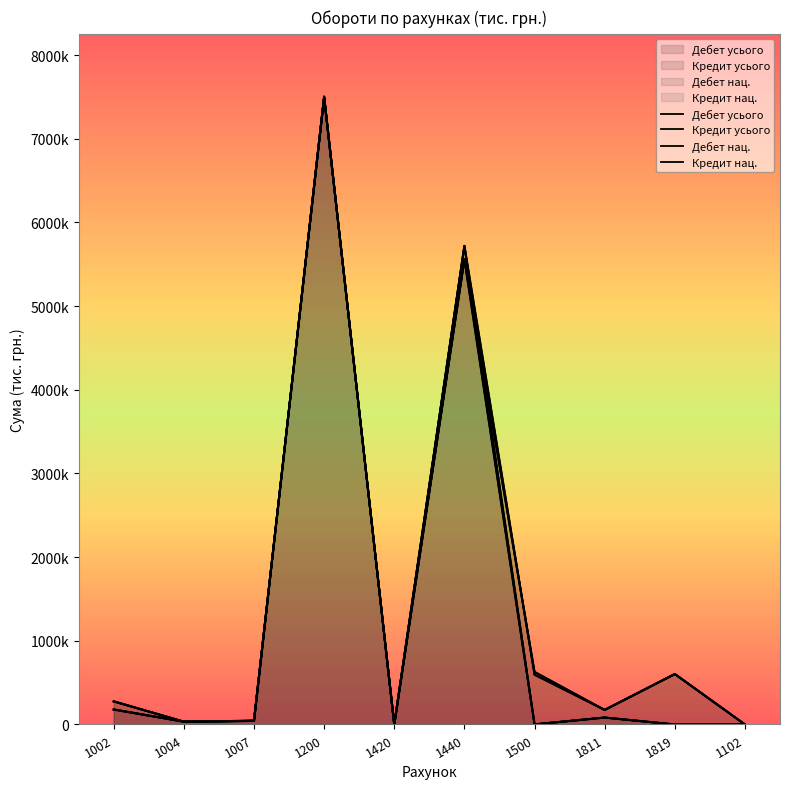

In Дебет нац., how many points are higher than both neighbors (excluding endpoints)?

3